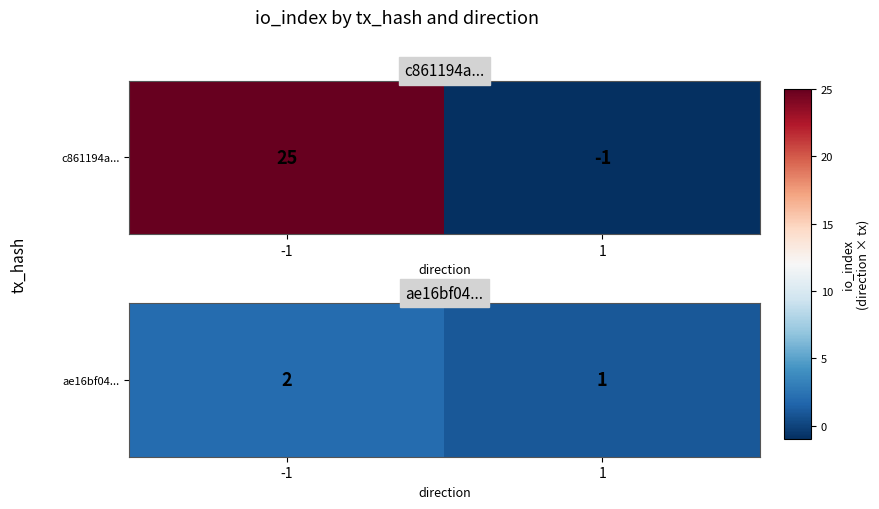

What is the ratio of the value at 1 to the value at -1?

0.5